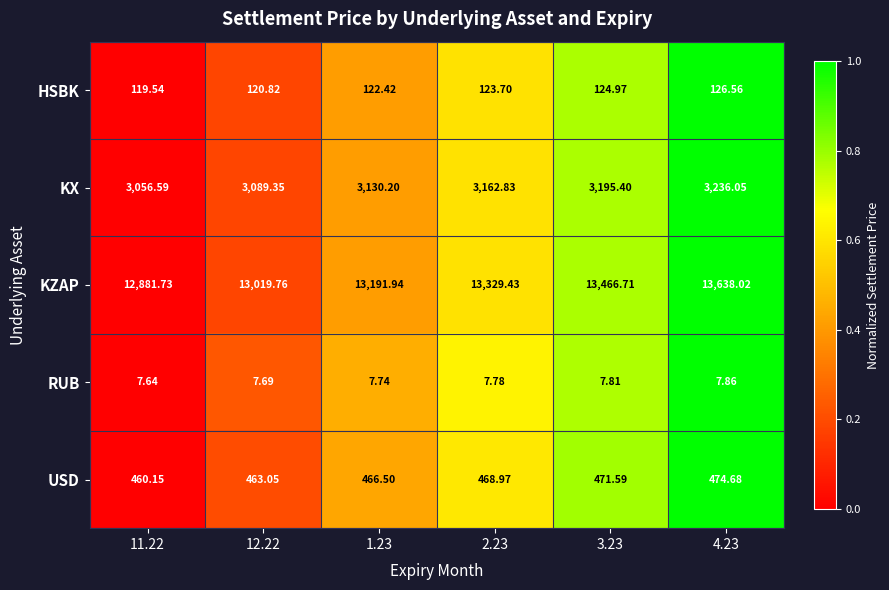

Which series has the widest spread of values?

KZAP